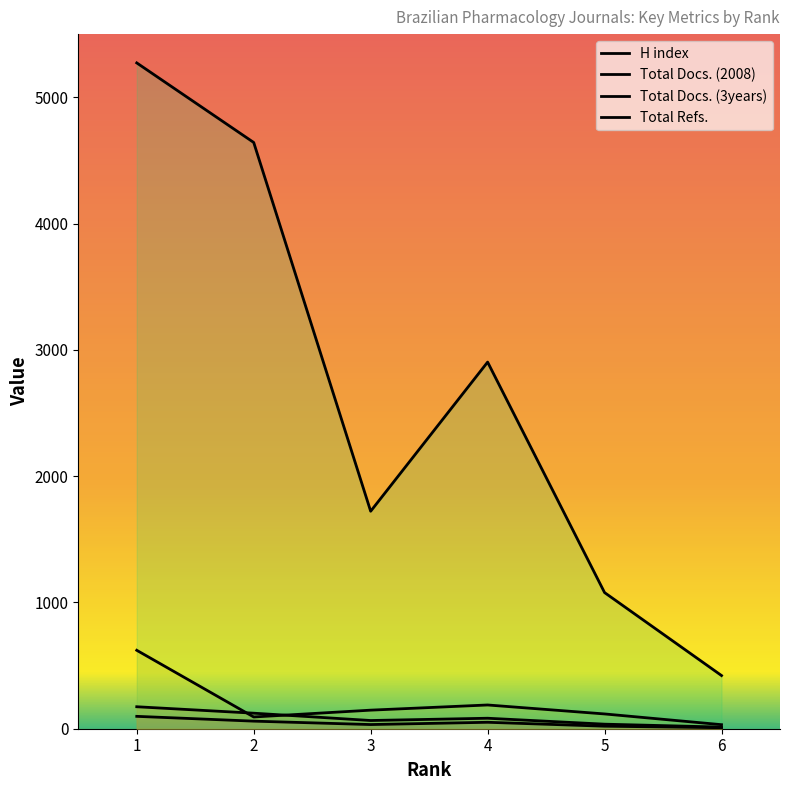

At how many categories does at least one series exceed 1889?

3